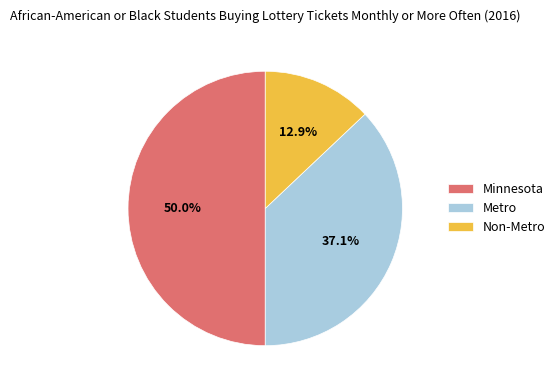

Count the number of slices in the pie.

3